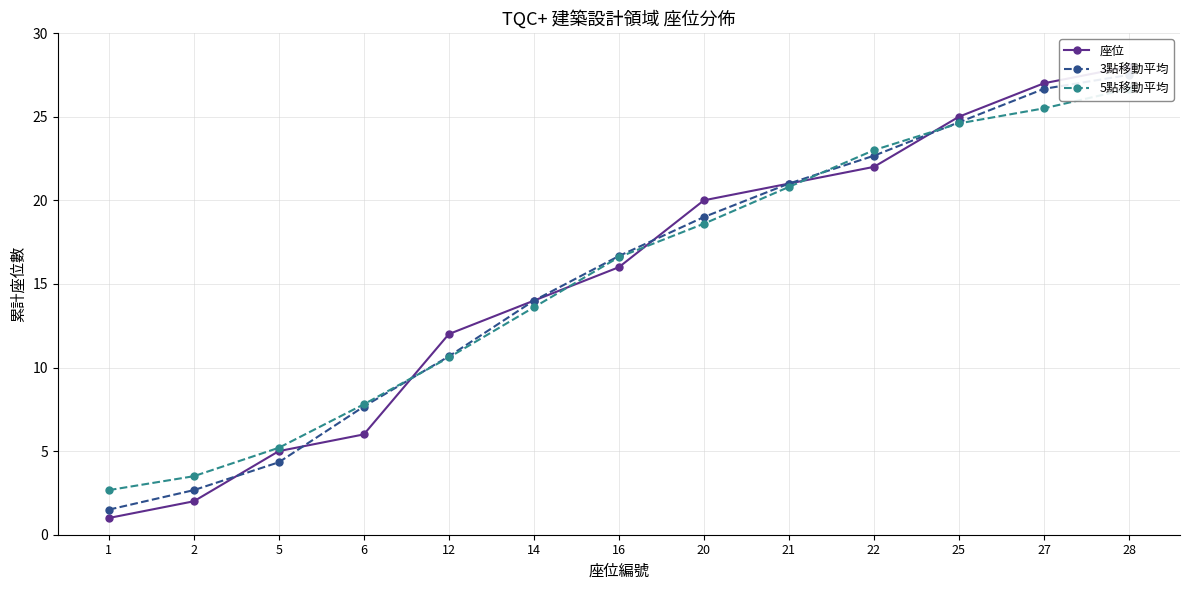

At which category does the chart reach its minimum across all series?

1